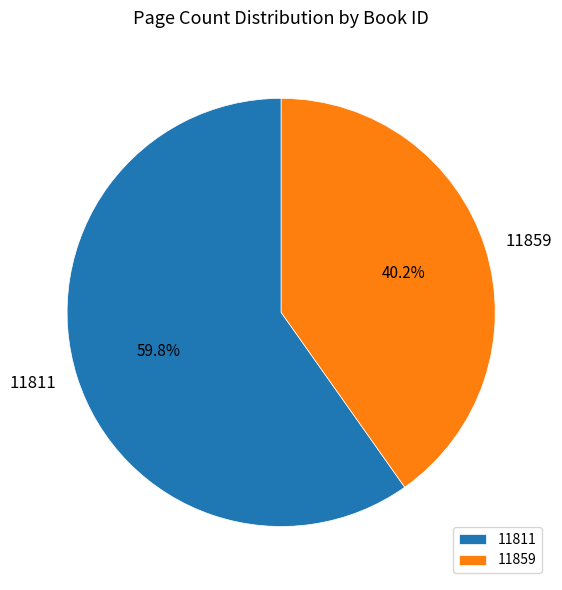

What is the total percentage of 11811 and 11859?

100.0%